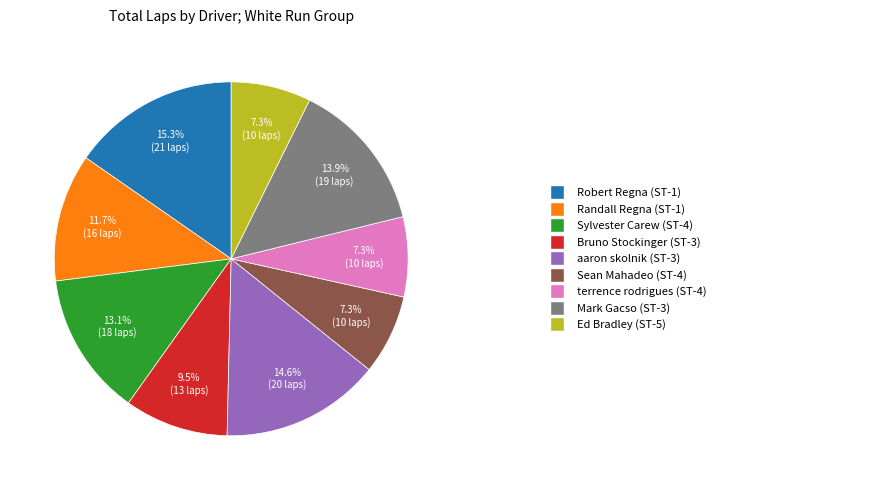

Does any single category account for the majority?

No